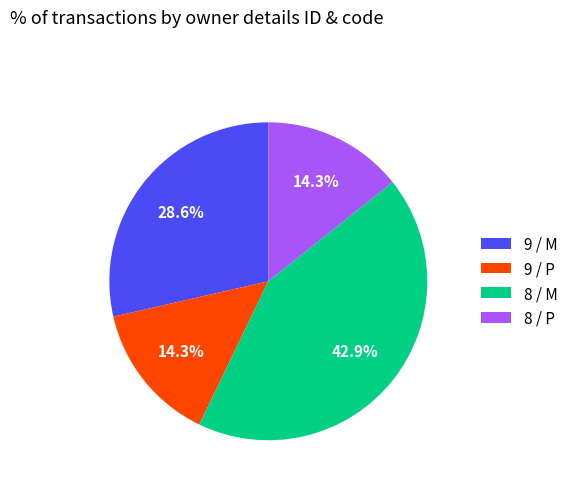

Which category has the biggest portion of the pie?

8 / M